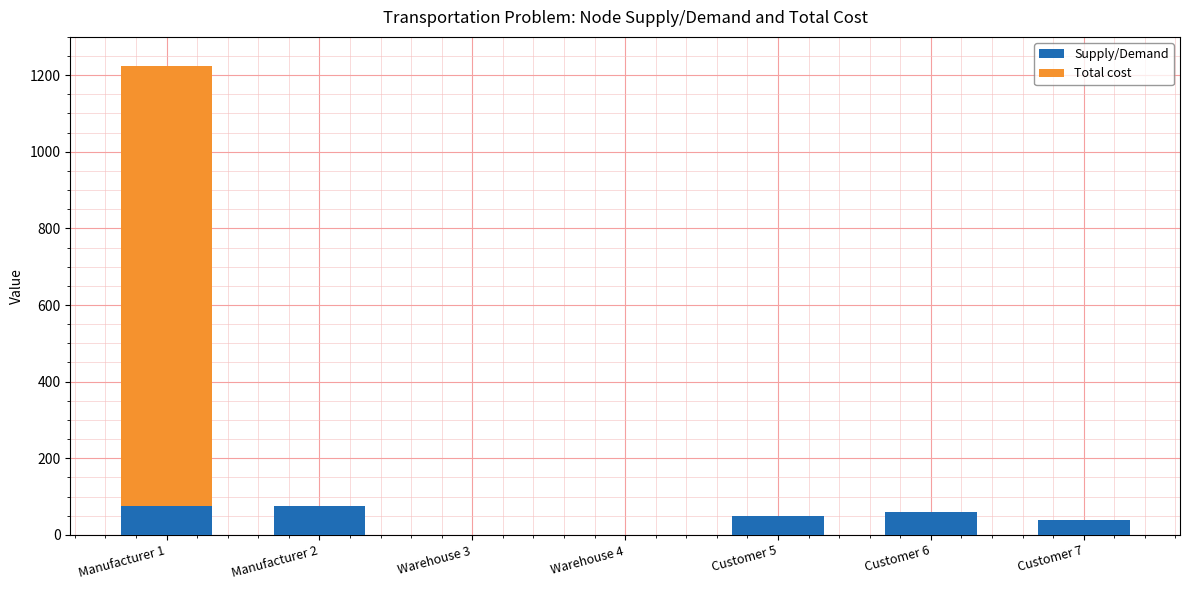

Reading left to right, what are the values for Supply/Demand?

Manufacturer 1=75	Manufacturer 2=75	Warehouse 3=0	Warehouse 4=0	Customer 5=50	Customer 6=60	Customer 7=40